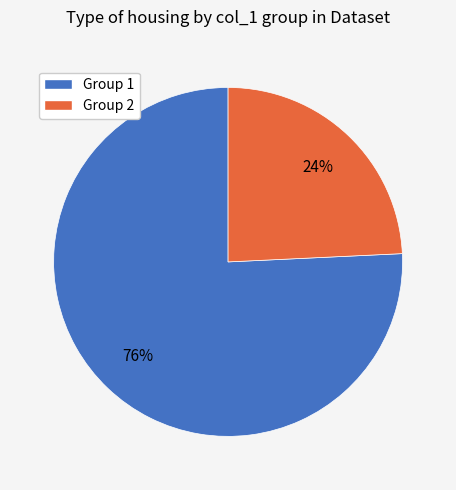

What is the smallest slice in the pie chart?

Group 2